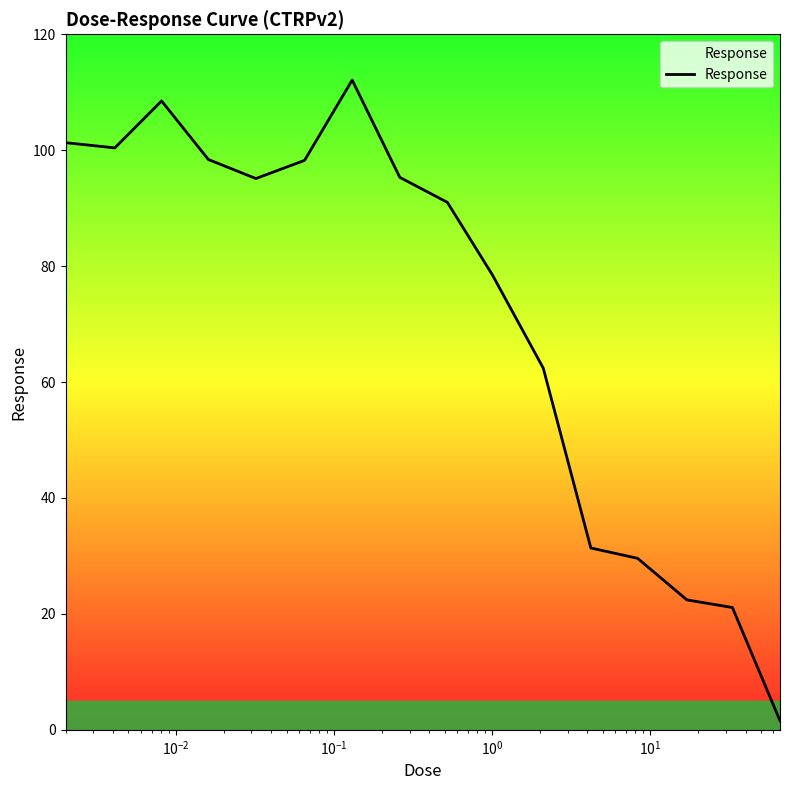

Does the chart display data point markers on the line(s)?

No